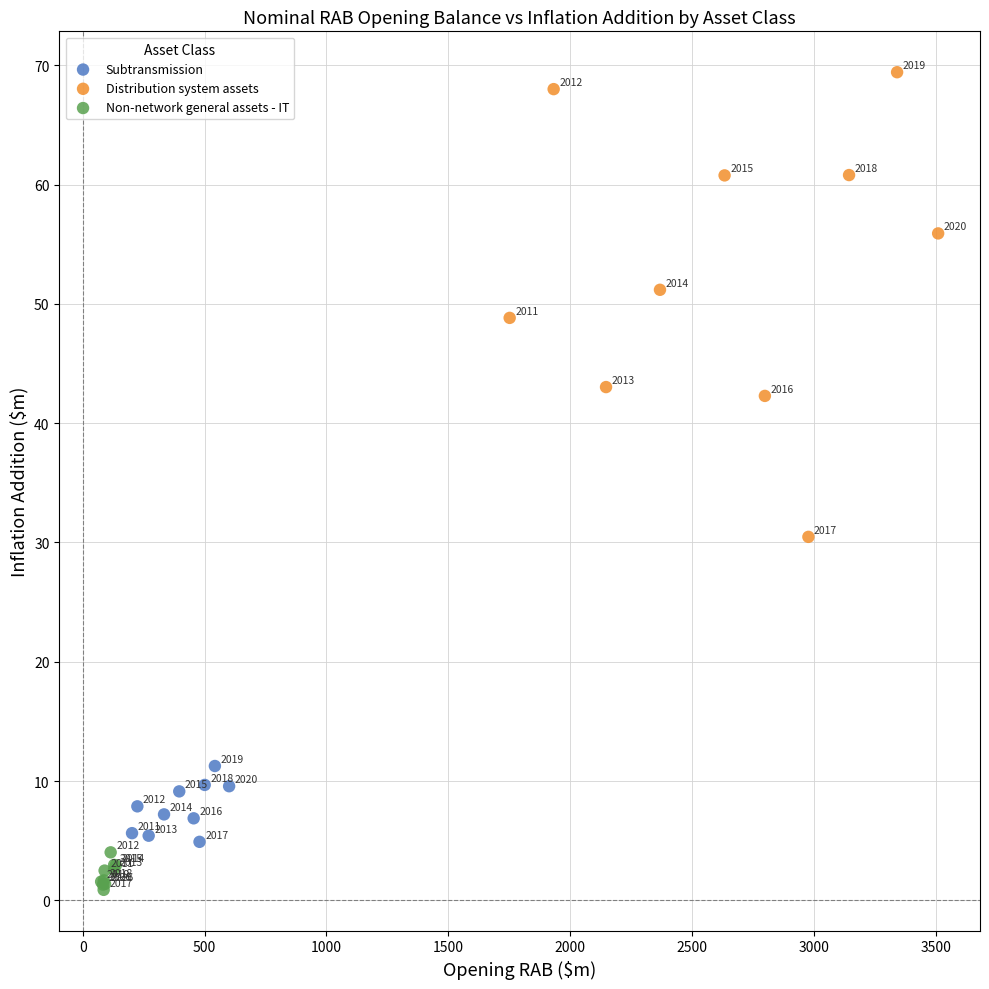

Which series reaches the minimum Y coordinate?

Non-network general assets - IT